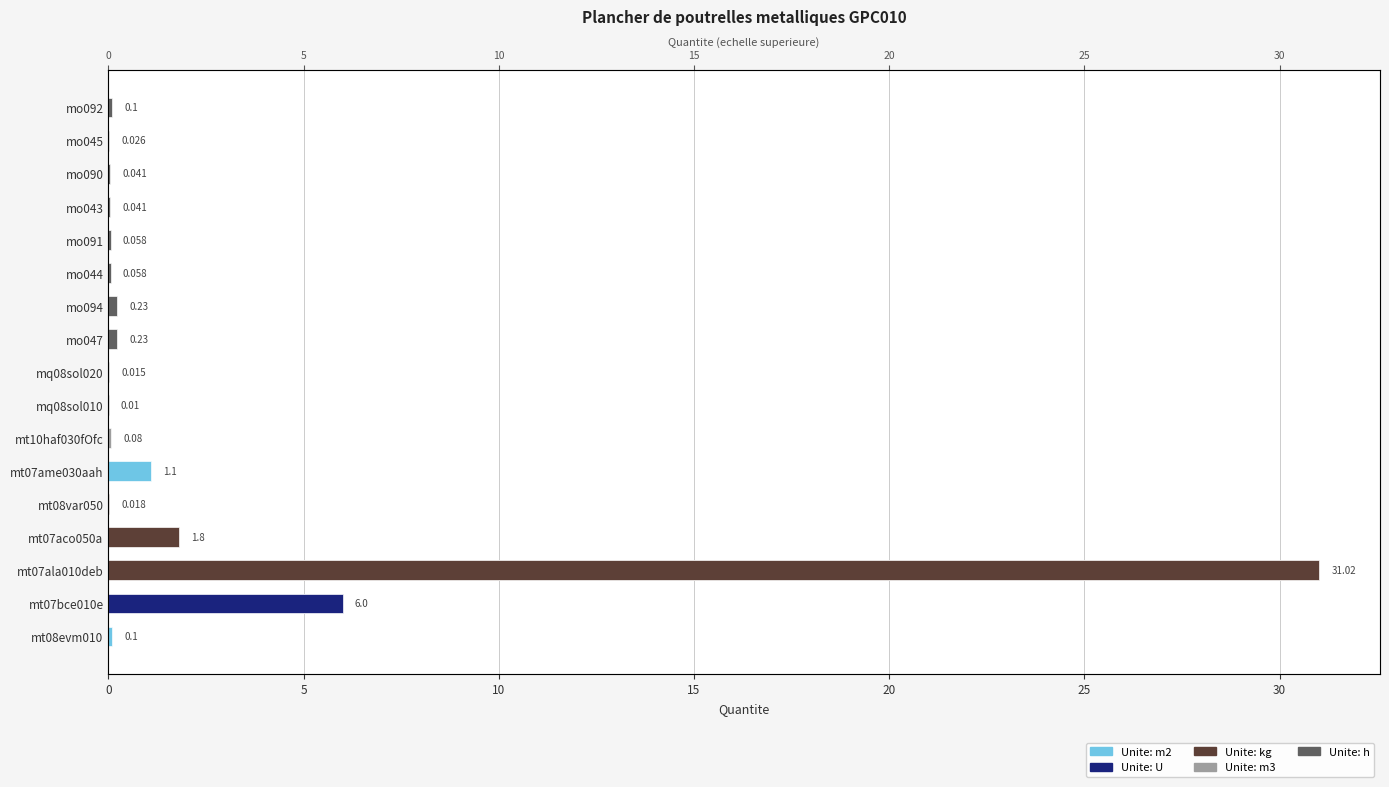

Which has a higher value, mt08evm010 or mt07ala010deb?

mt07ala010deb